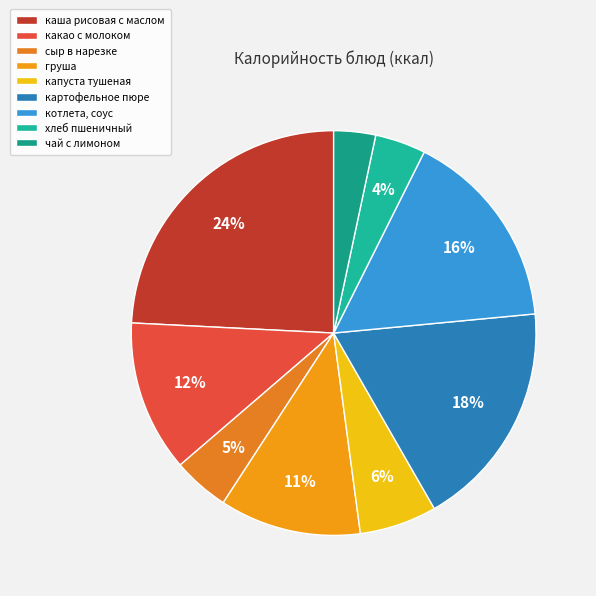

Is the sum of сыр в нарезке and груша greater than half?

No